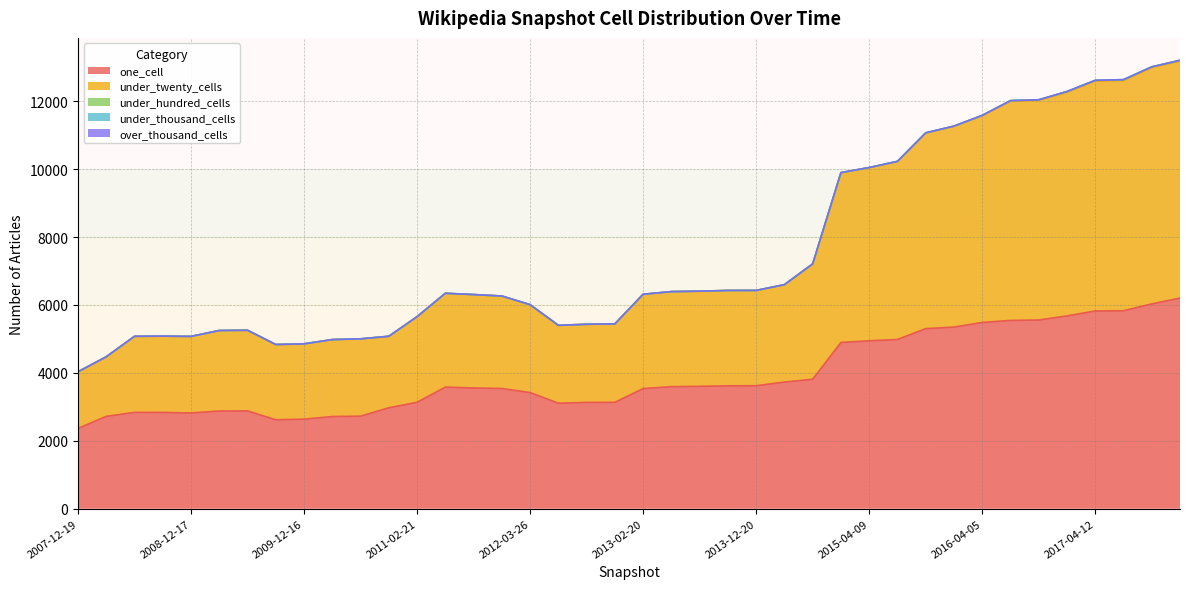

How many categories are shown in the chart?

40